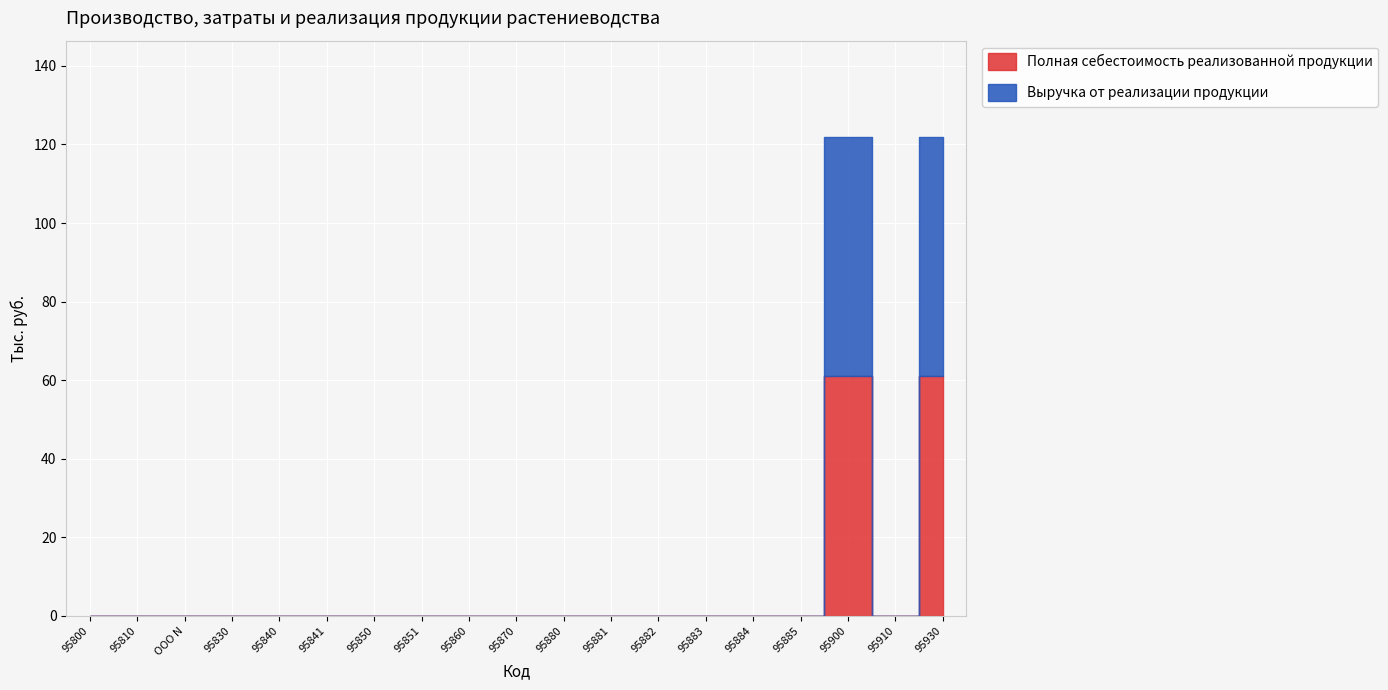

What position from the right is 95883?

6